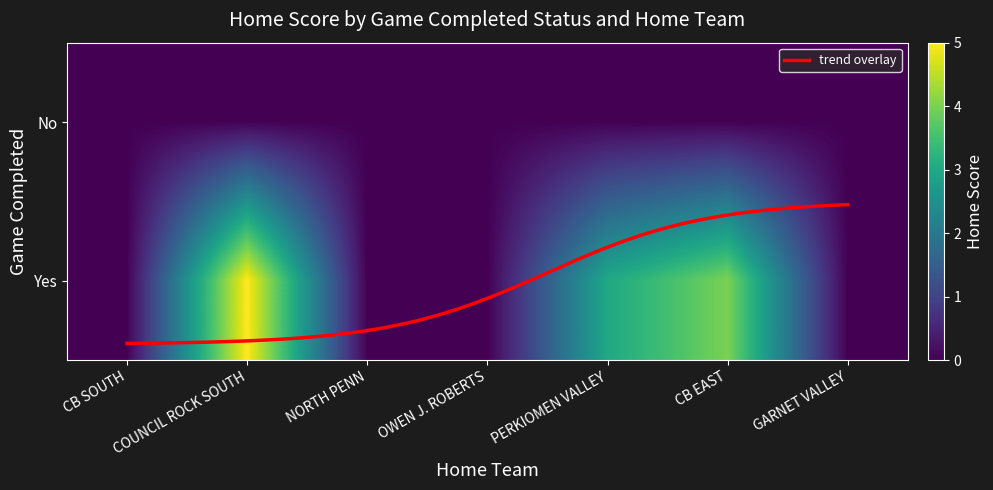

Rank the categories by value from lowest to highest.

CB SOUTH, NORTH PENN, OWEN J. ROBERTS, GARNET VALLEY, PERKIOMEN VALLEY, CB EAST, COUNCIL ROCK SOUTH